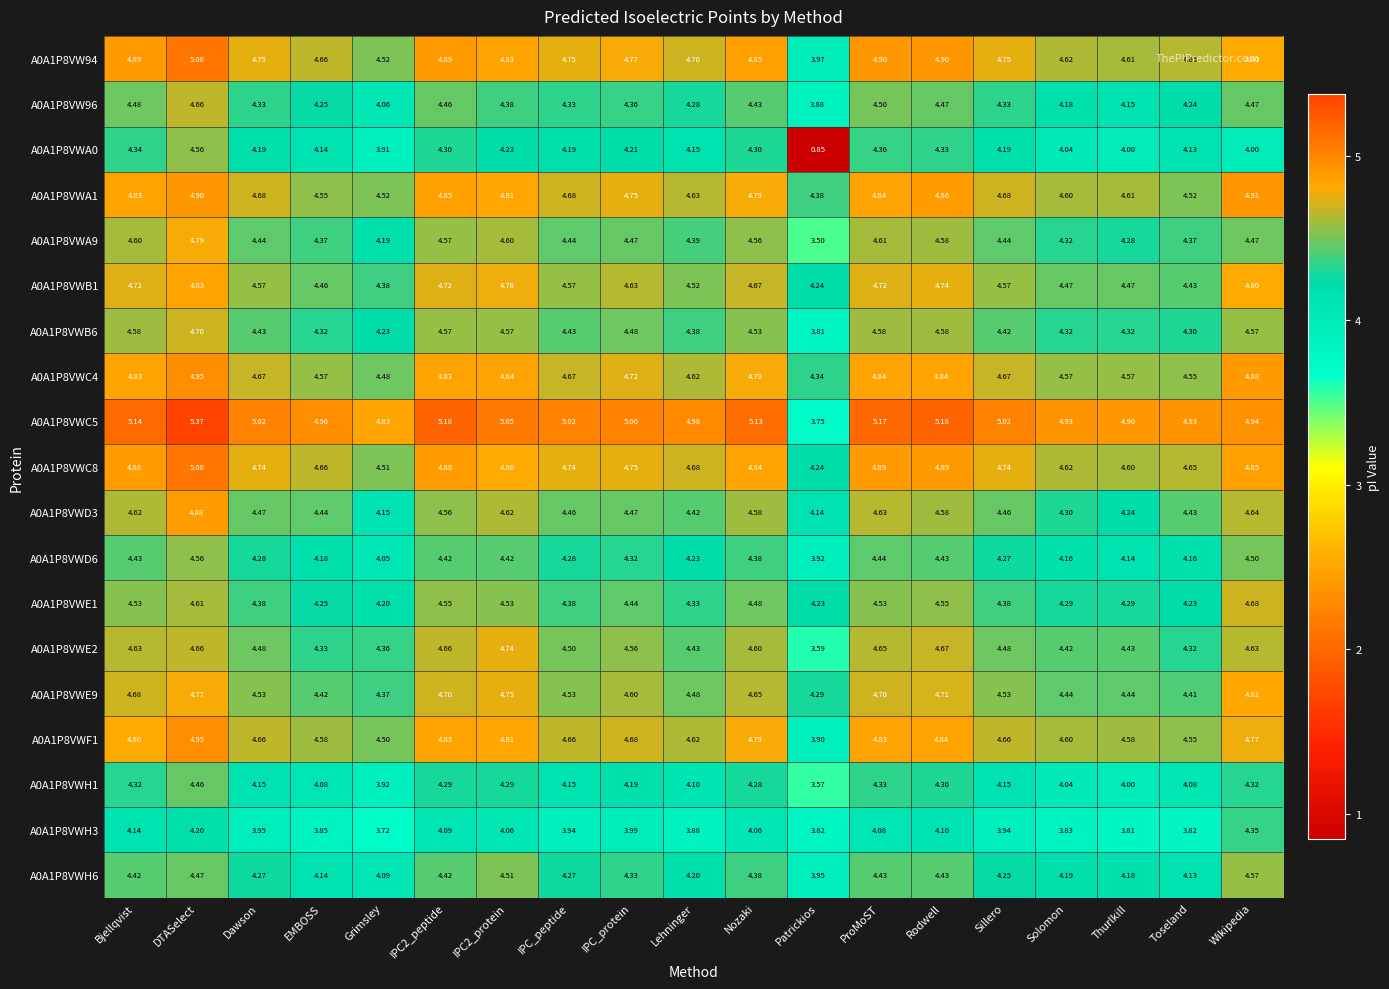

At which label is A0A1P8VWF1 closest to 4?

Patrickios